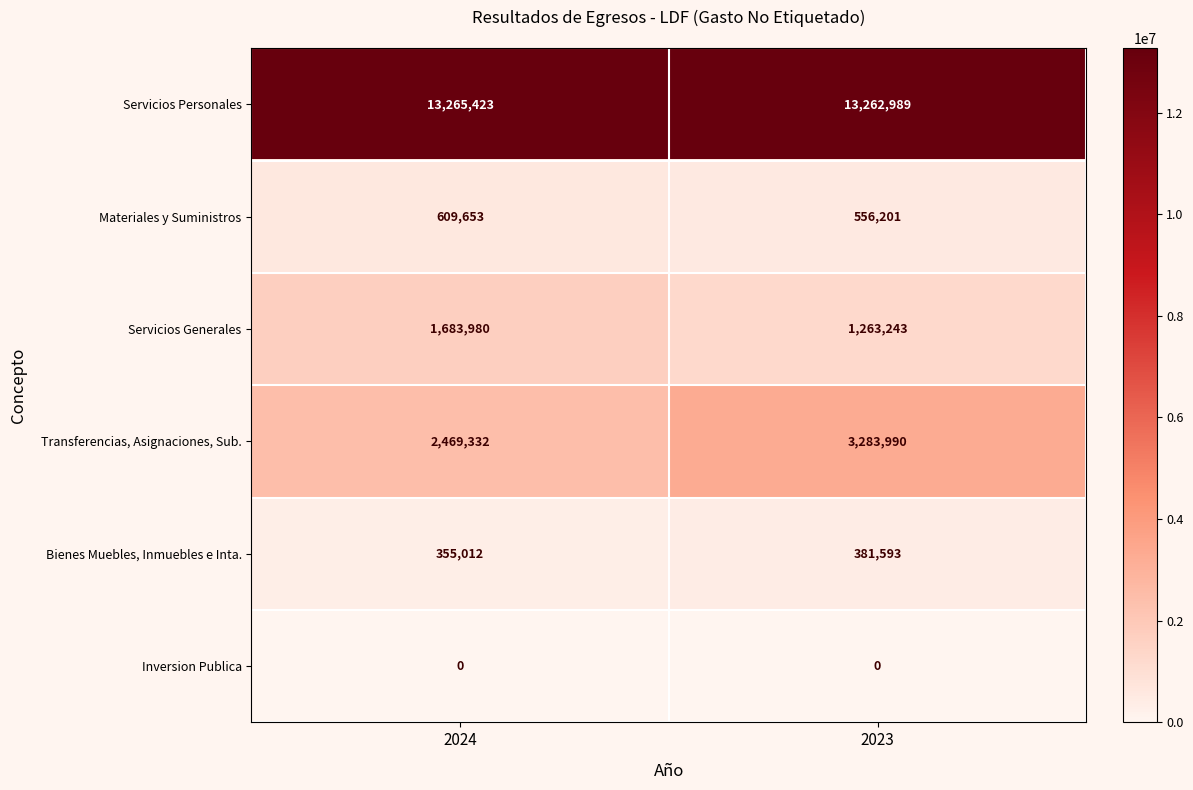

Which label corresponds to the largest value in the chart?

2024